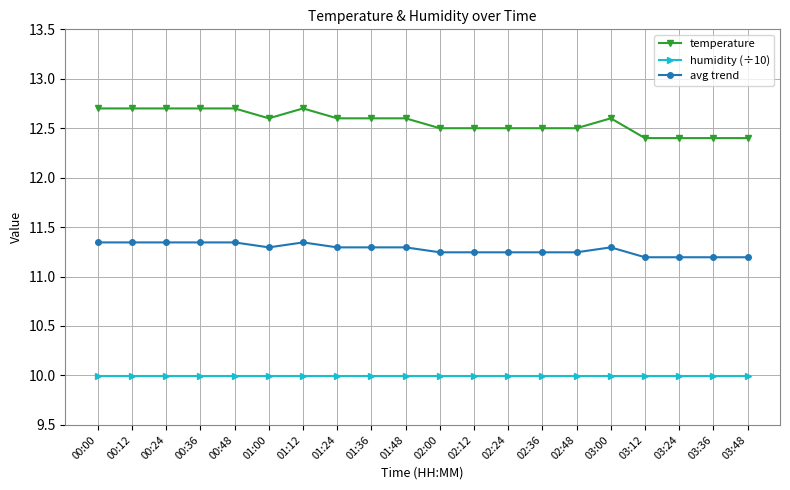

What is the label of the 2nd point from the right?

03:36